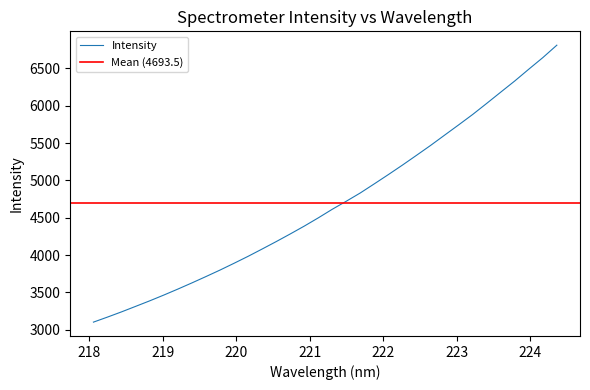

At which label does the data first exceed 4613?

221.3083